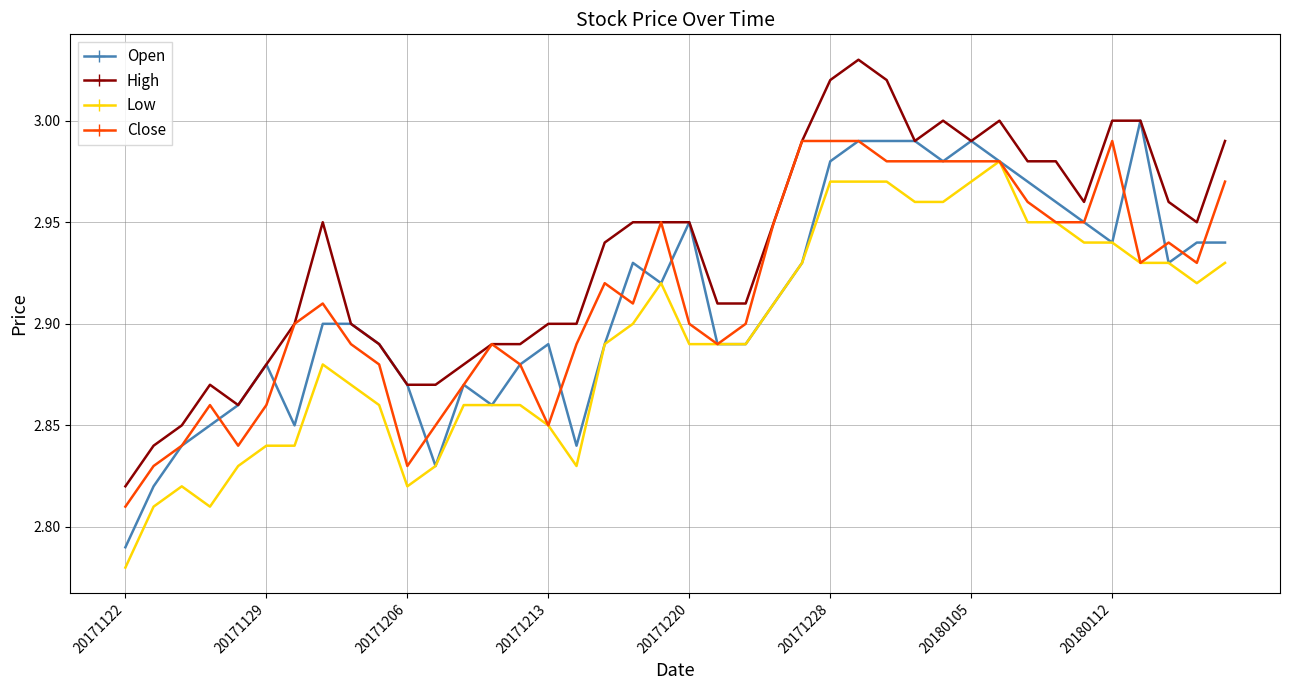

True or false: Low and High intersect in this chart.

False